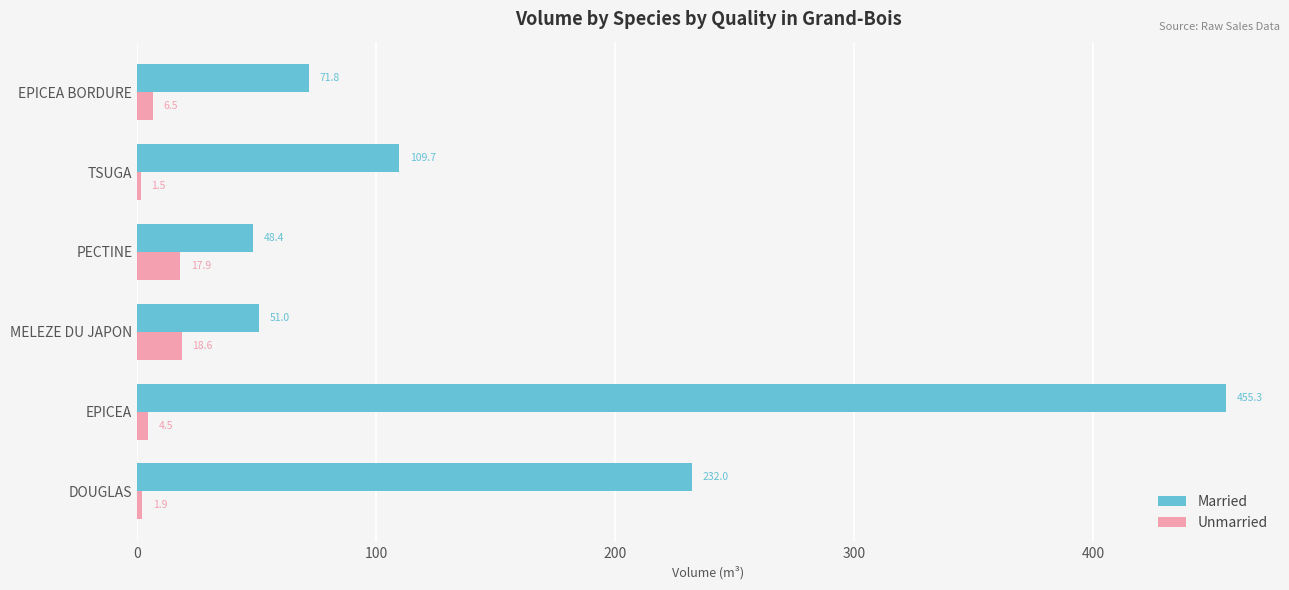

Read the Unmarried value at EPICEA.

4.5